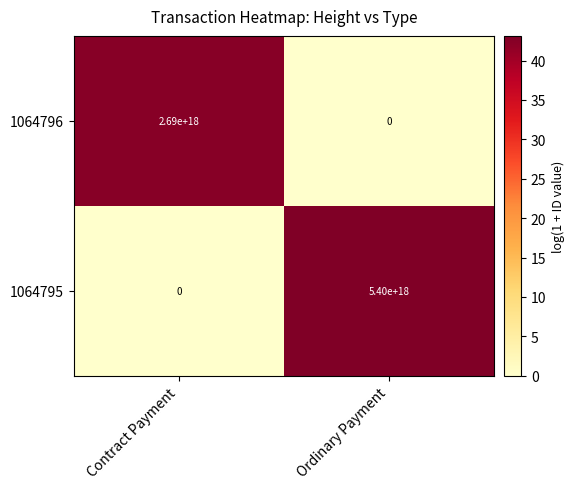

Rank the categories by 1064796 value from highest to lowest.

Contract Payment, Ordinary Payment